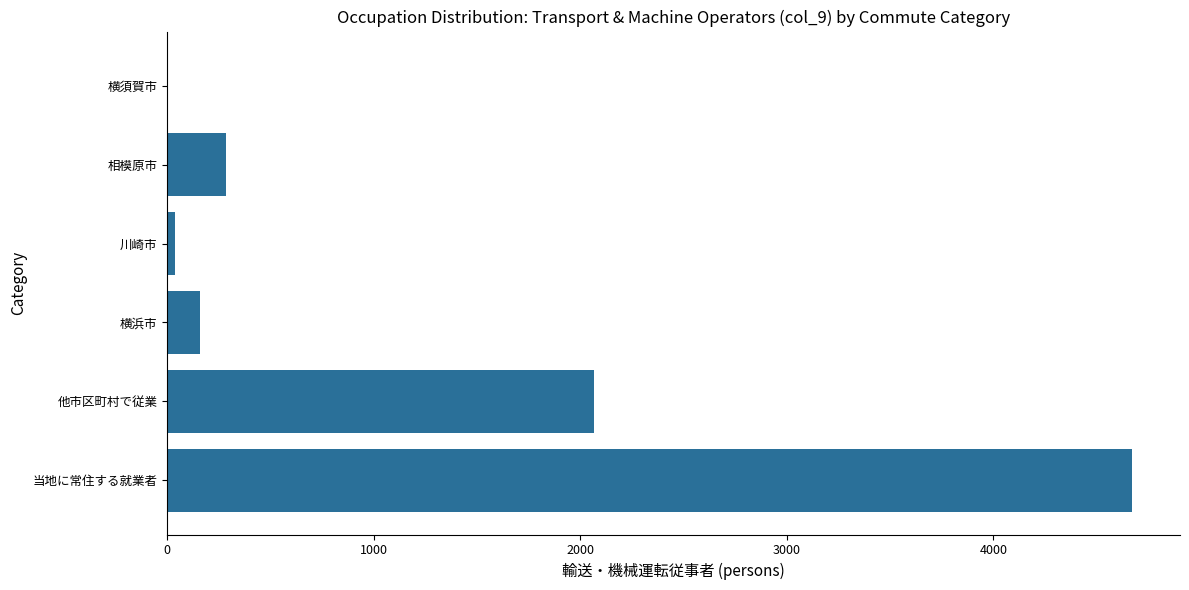

What is the change in value from 他市区町村で従業 to 横浜市?

-1905